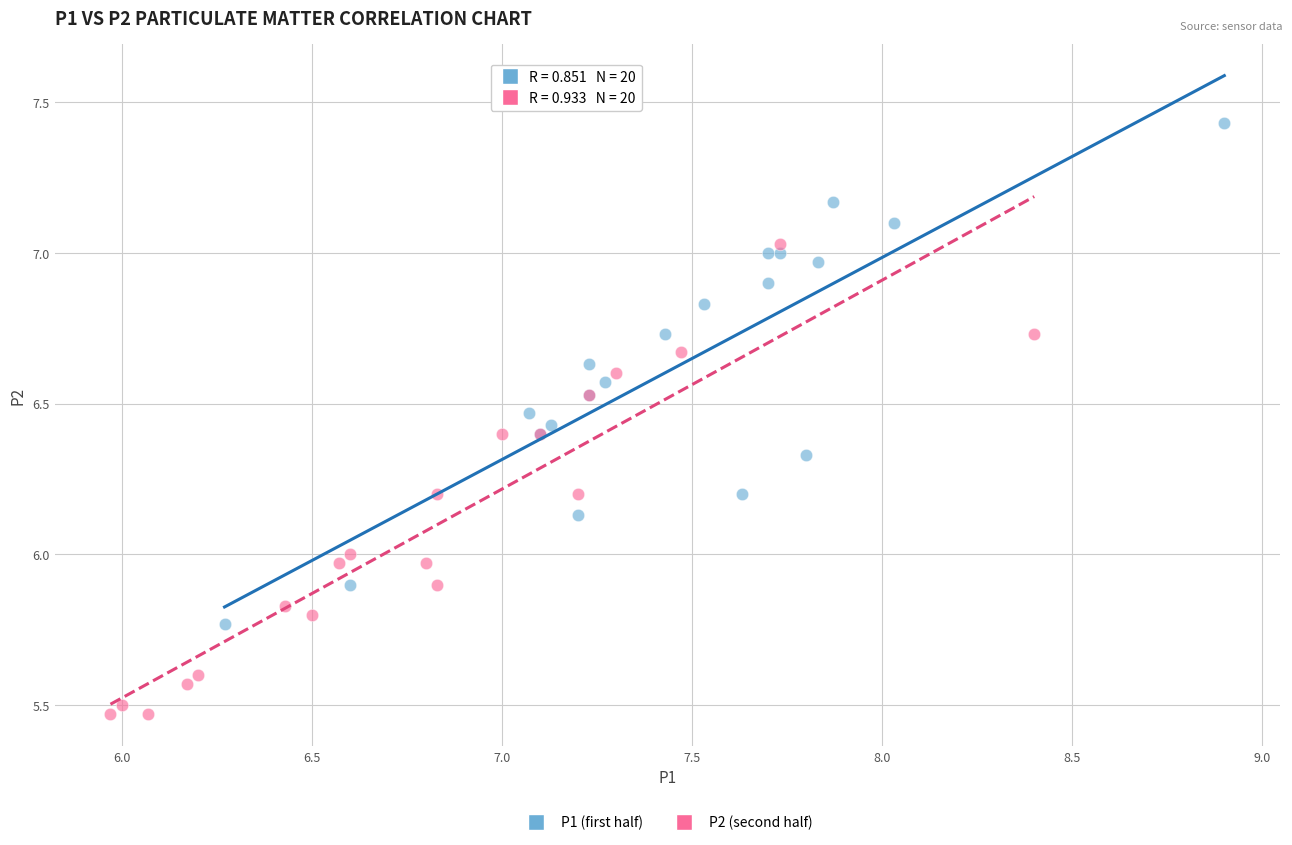

Which series reaches the minimum Y coordinate?

P2 (second half)